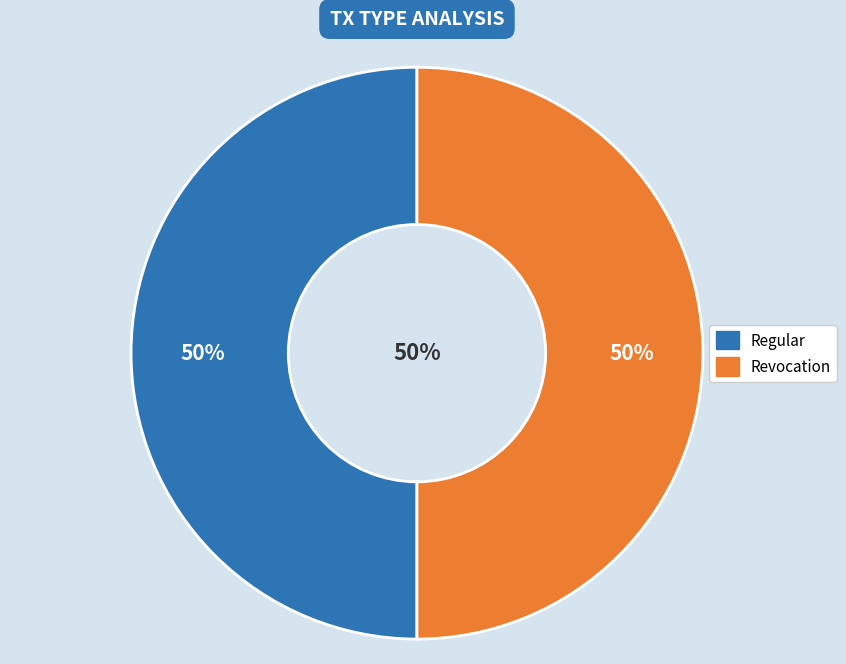

Rank the categories by value from lowest to highest.

Revocation (io_index=0), Regular (io_index=129)